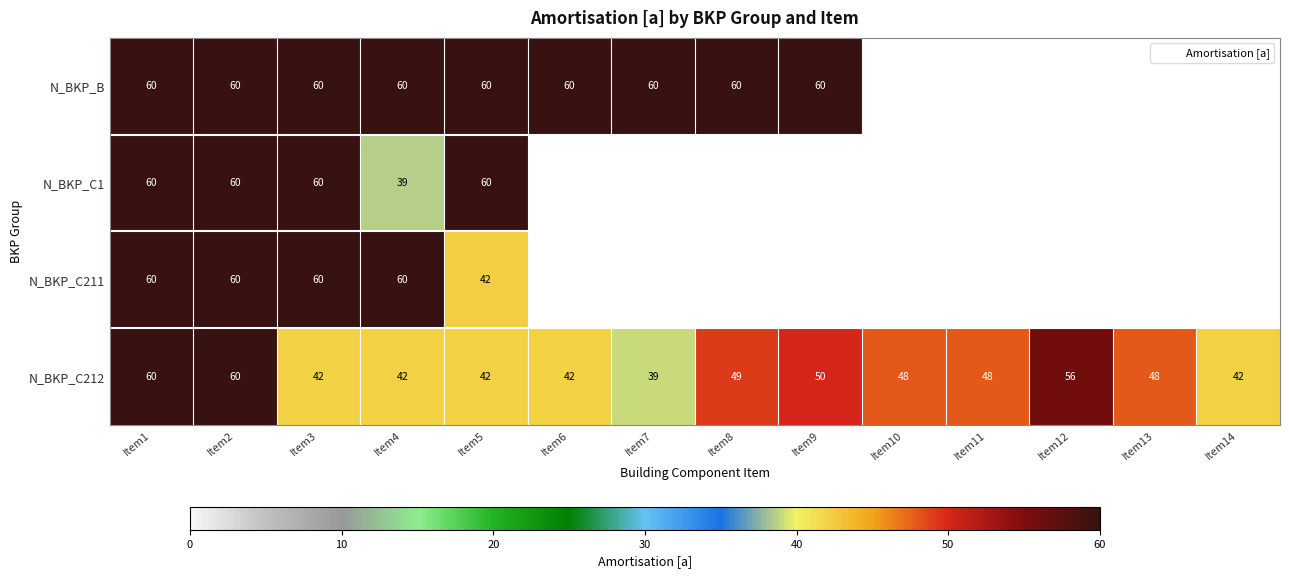

What is the total value across all series at Item3?

222.0